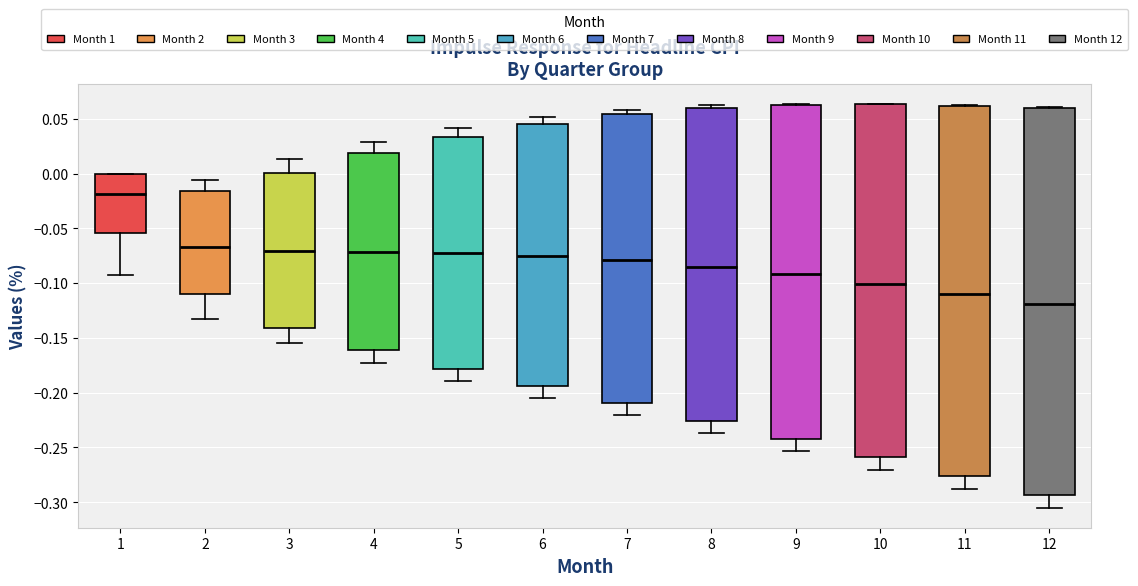

Comparing the boxes themselves (not the whiskers), which one is the tallest?

12